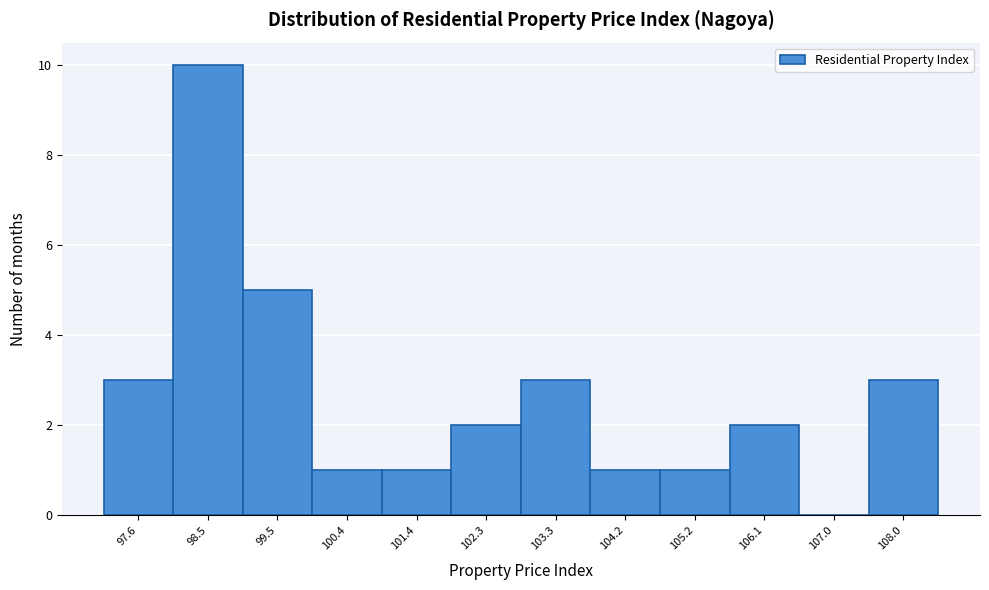

Reading left to right, what are all the values shown in this chart?

97.6=3	98.5=10	99.5=5	100.4=1	101.4=1	102.3=2	103.3=3	104.2=1	105.2=1	106.1=2	107.0=0	108.0=3